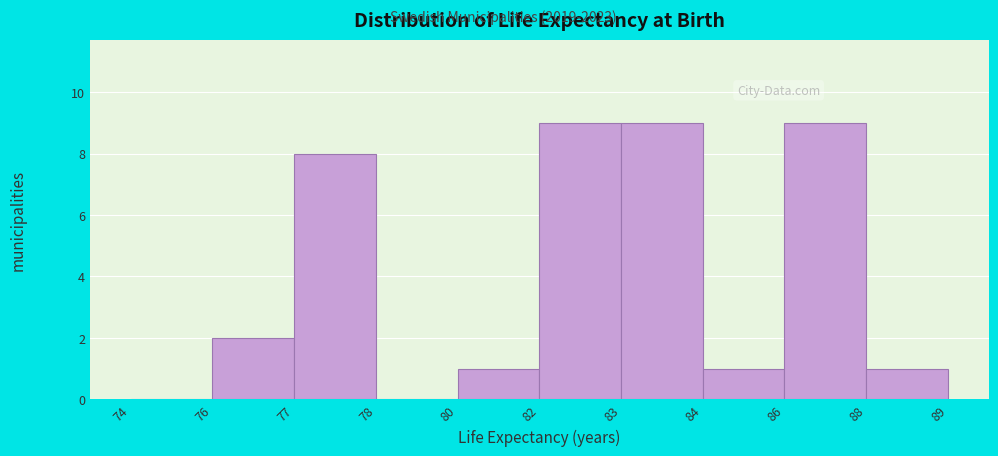

Reading left to right, transcribe all the data shown in this chart.

74=0	76=2	77=8	78=0	80=1	82=9	83=9	84=1	86=9	88=1